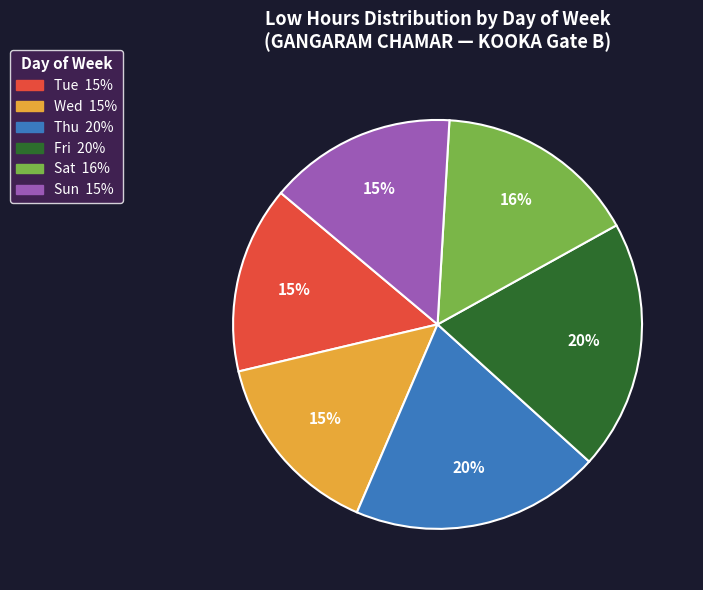

How many segments does this pie chart have?

6